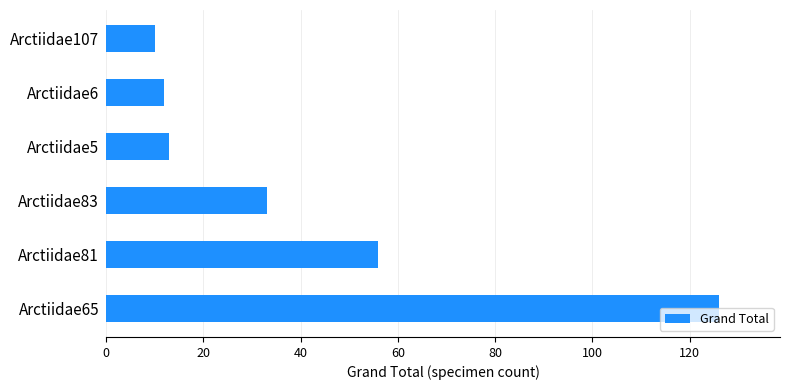

The chart shows a value of 23 at Arctiidae5. True or false?

False